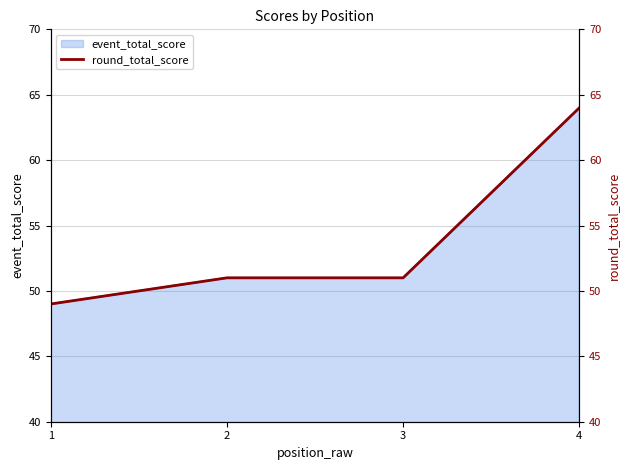

What is the difference between the values at 2 and 4?

13